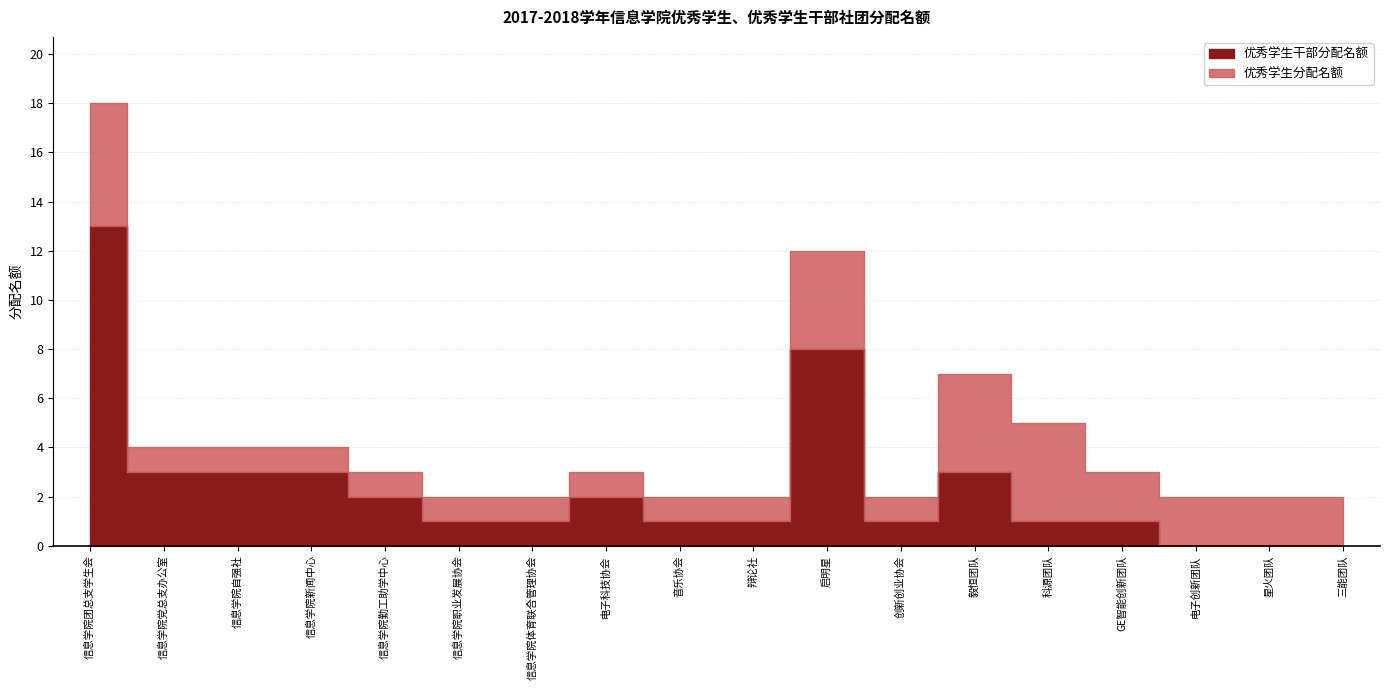

Reading left to right, list all the values displayed in this chart.

优秀学生干部分配名额: 信息学院团总支学生会=13	信息学院党总支办公室=3	信息学院自强社=3	信息学院新闻中心=3	信息学院勤工助学中心=2	信息学院职业发展协会=1	信息学院体育联合管理协会=1	电子科技协会=2	音乐协会=1	辩论社=1	启明星=8	创新创业协会=1	毅恒团队=3	科源团队=1	GE智能创新团队=1	电子创新团队=0	星火团队=0	三能团队=0
优秀学生分配名额: 信息学院团总支学生会=5	信息学院党总支办公室=1	信息学院自强社=1	信息学院新闻中心=1	信息学院勤工助学中心=1	信息学院职业发展协会=1	信息学院体育联合管理协会=1	电子科技协会=1	音乐协会=1	辩论社=1	启明星=4	创新创业协会=1	毅恒团队=4	科源团队=4	GE智能创新团队=2	电子创新团队=2	星火团队=2	三能团队=2